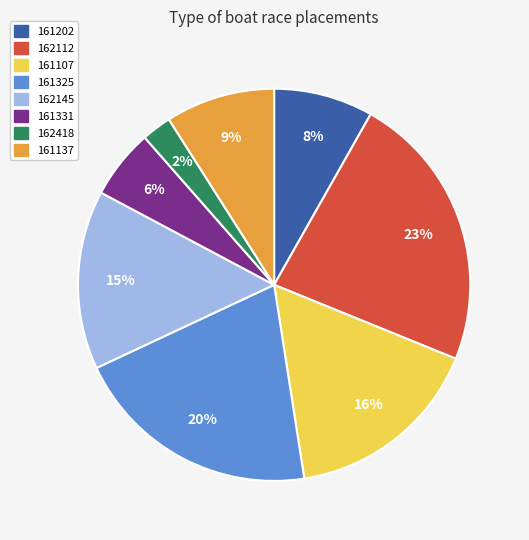

Which slice is the smallest?

162418